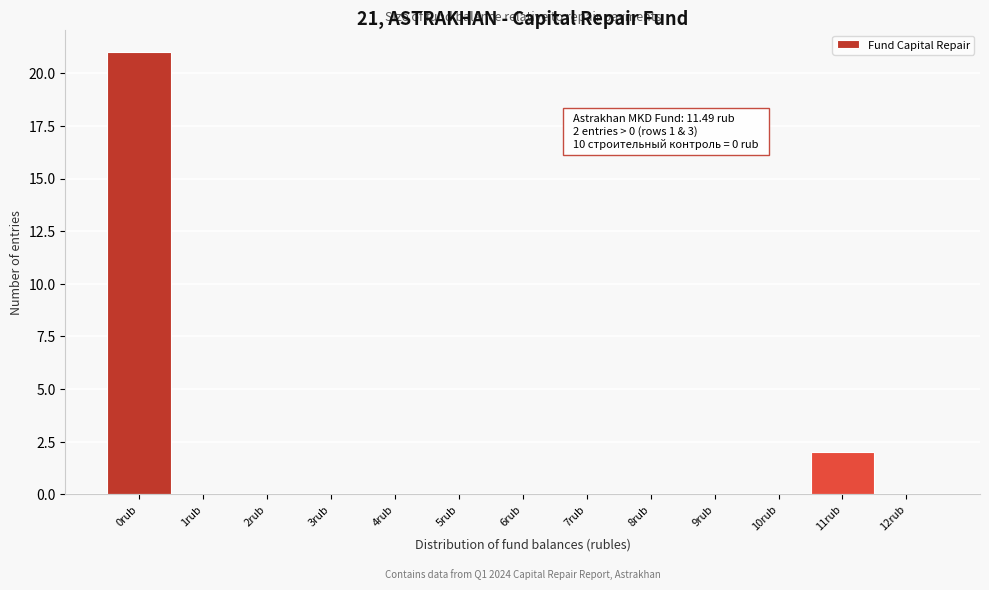

Reading left to right, list all the values displayed in this chart.

0rub=21	1rub=0	2rub=0	3rub=0	4rub=0	5rub=0	6rub=0	7rub=0	8rub=0	9rub=0	10rub=0	11rub=2	12rub=0